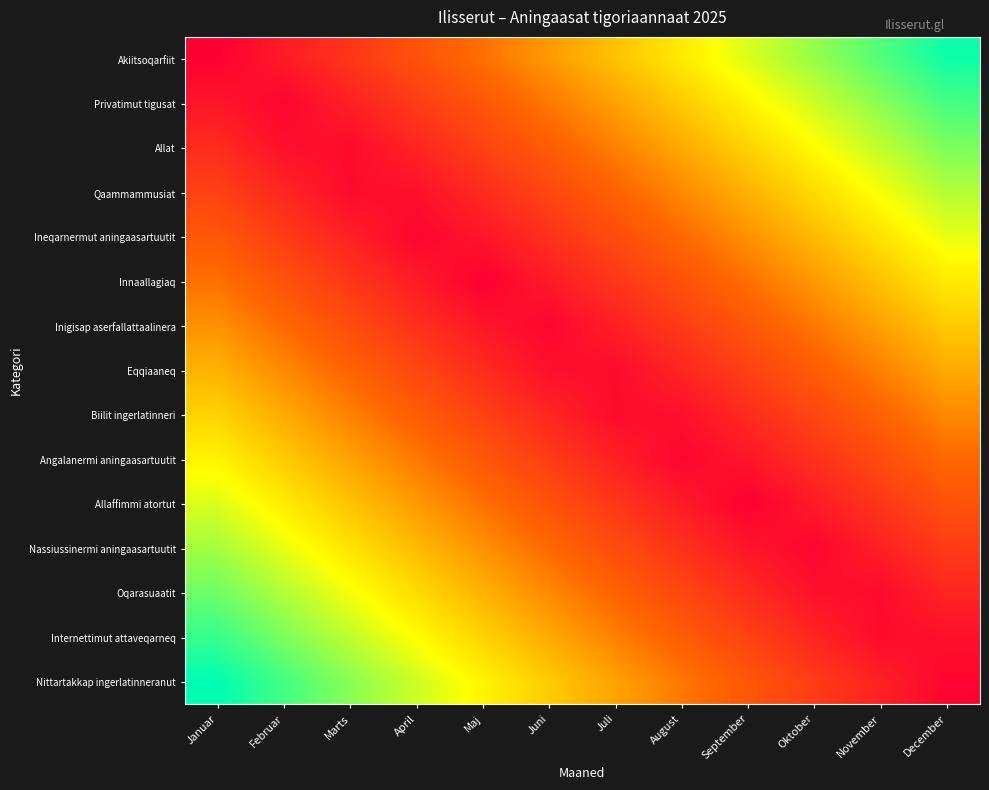

What is the spread (max minus min) of values at Maj?

0.6